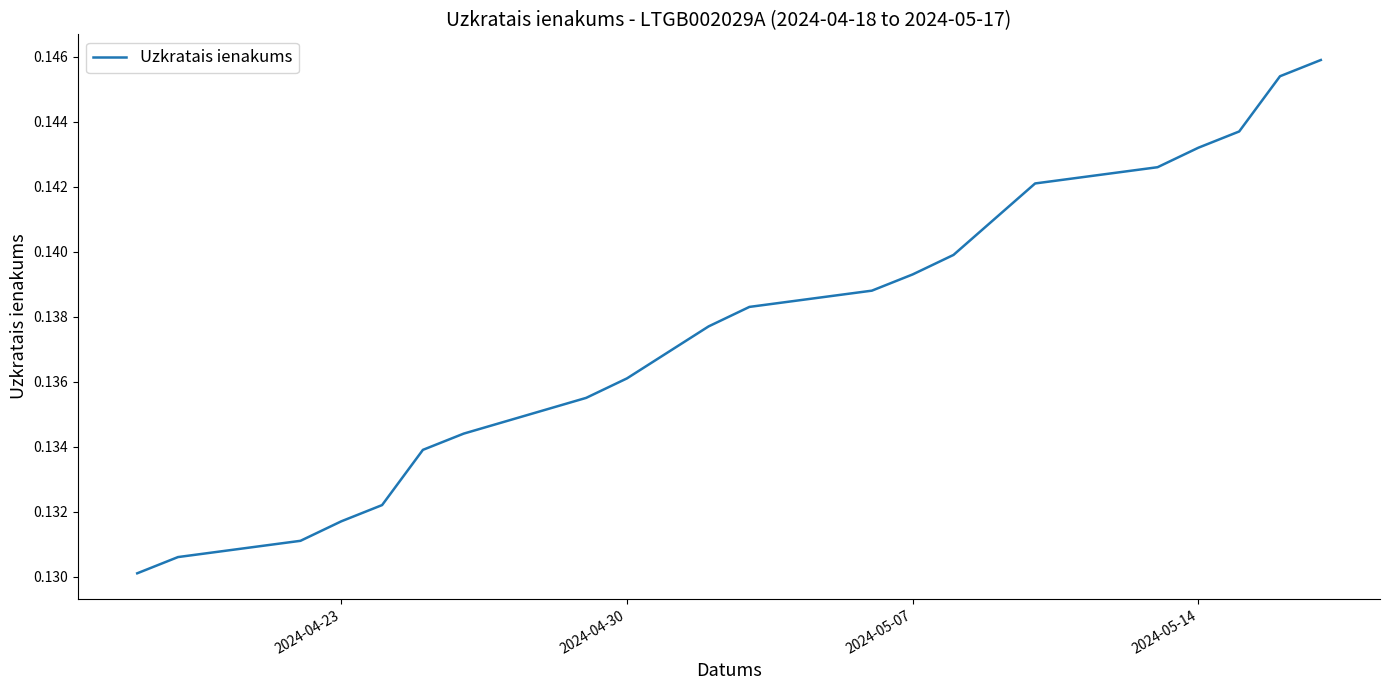

Reading left to right, extract all data points from this chart.

0.1	0.1	0.1	0.1	0.1	0.1	0.1	0.1	0.1	0.1	0.1	0.1	0.1	0.1	0.1	0.1	0.1	0.1	0.1	0.1